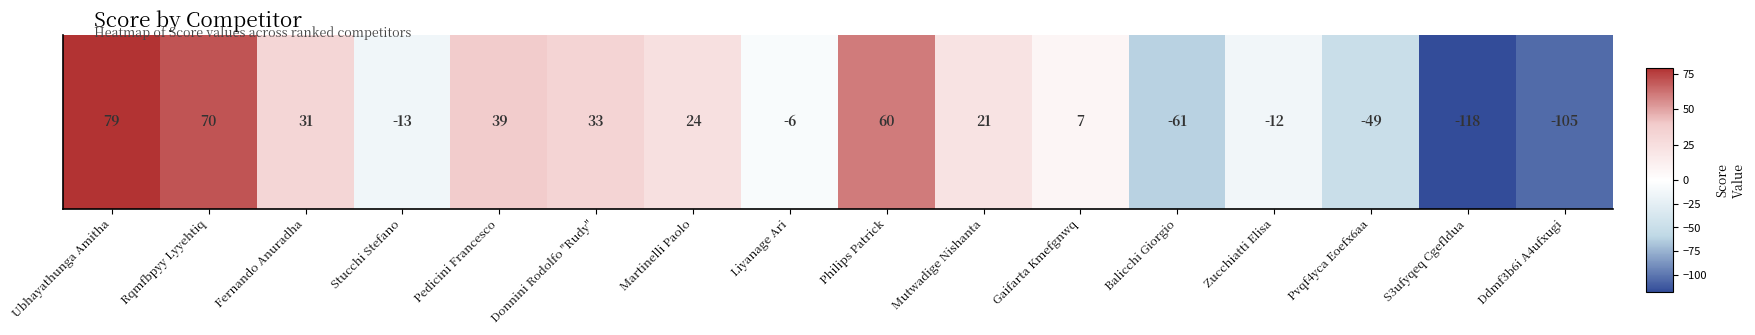

Rank the categories by value from highest to lowest.

Ubhayathunga Amitha, Rqmfbpyy Lyyehtiq, Philips Patrick, Pedicini Francesco, Donnini Rodolfo "Rudy", Fernando Anuradha, Martinelli Paolo, Mutwadige Nishanta, Gaifarta Kmefgnwq, Liyanage Ari, Zucchiatti Elisa, Stucchi Stefano, Pvqf4yca Eoefx6aa, Balicchi Giorgio, Ddmf3b6i A4ufxugi, S3ufyqeq Cgefldua